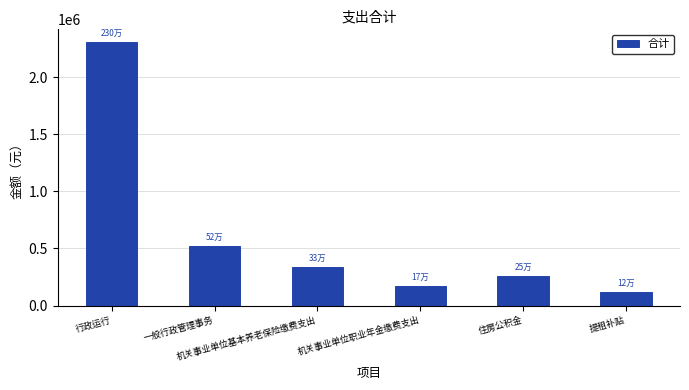

Rank the categories by value from lowest to highest.

提租补贴, 机关事业单位职业年金缴费支出, 住房公积金, 机关事业单位基本养老保险缴费支出, 一般行政管理事务, 行政运行